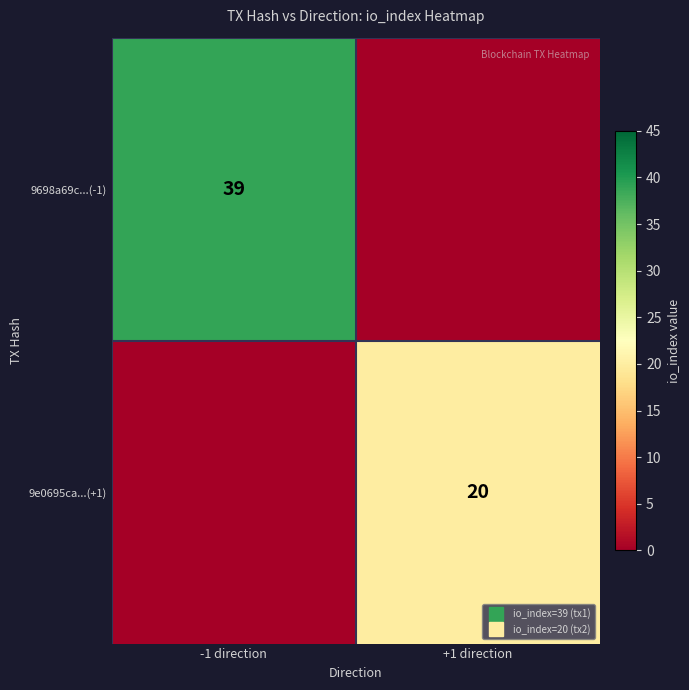

Where is 9698a69c...(-1) nearest to the value 19?

+1 direction